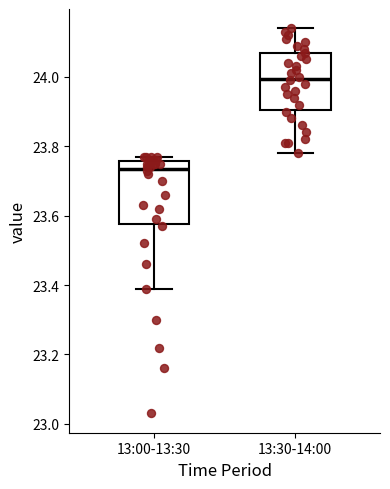

Which box is the tallest, from its lower edge to its upper edge?

13:00-13:30